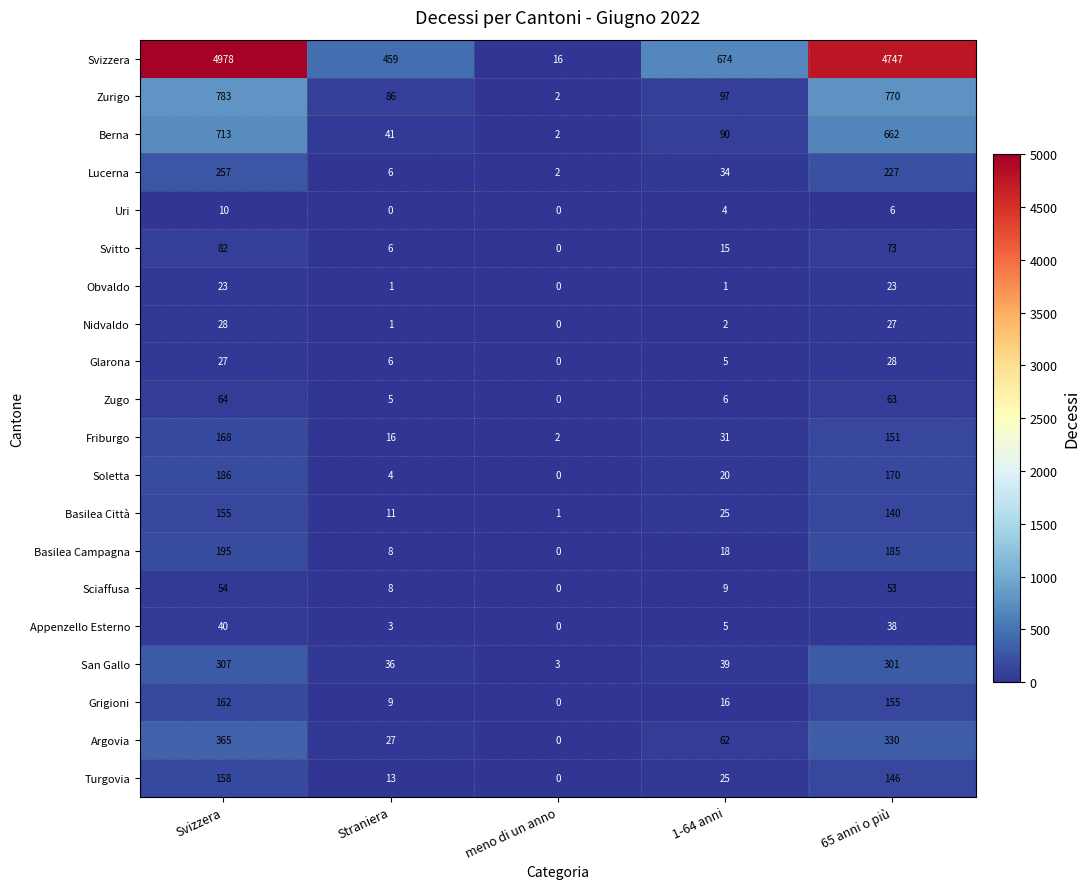

Which series has the largest total across all categories?

Svizzera